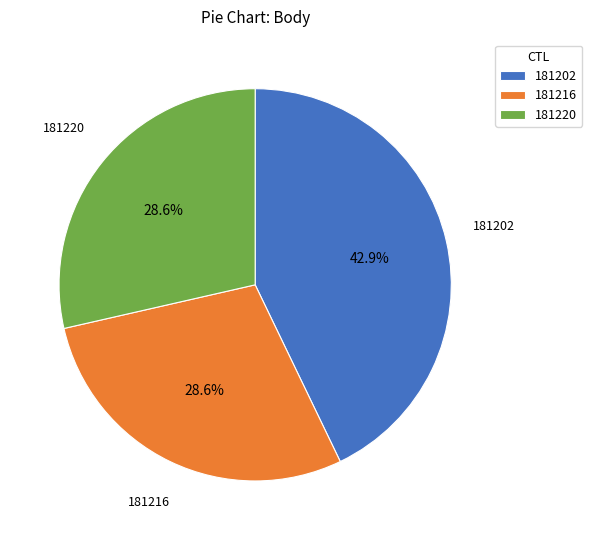

Combined, what portion of the pie is 181216 and 181220?

57.1%